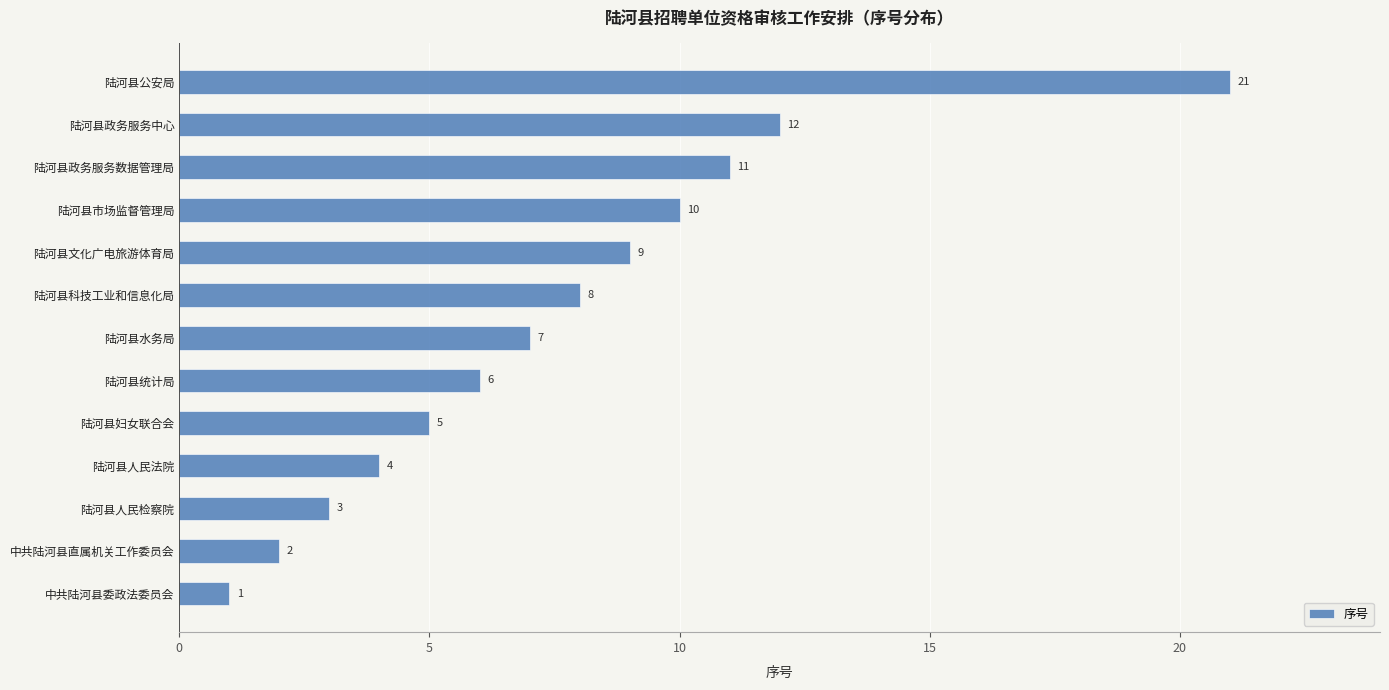

The value at 陆河县政务服务数据管理局 is 6. True or false?

False